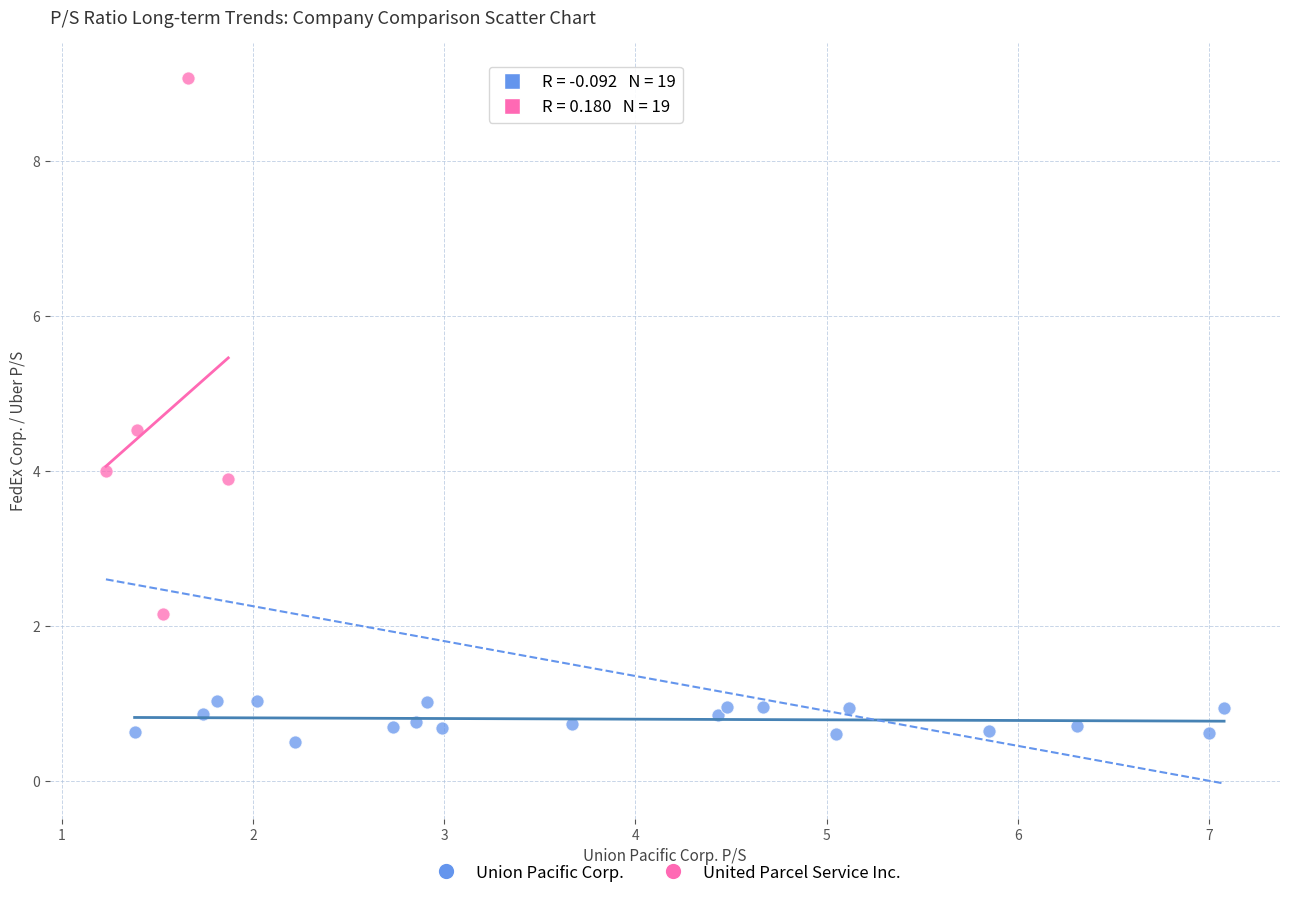

Which series reaches the maximum Y coordinate?

United Parcel Service Inc.